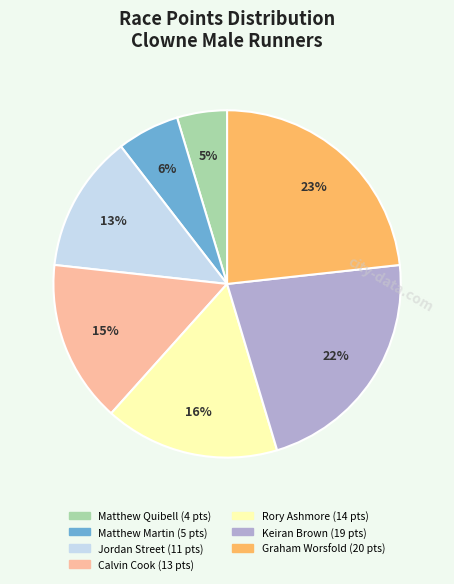

Is it true that Graham Worsfold is 10% of the pie?

False